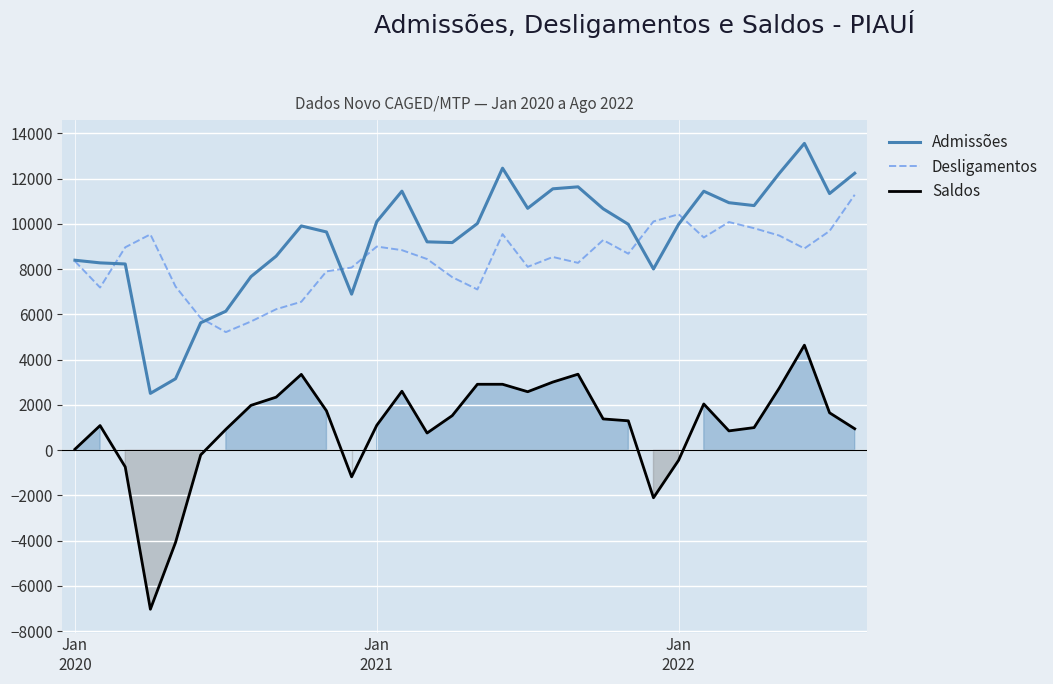

How many series are shown in this chart?

3